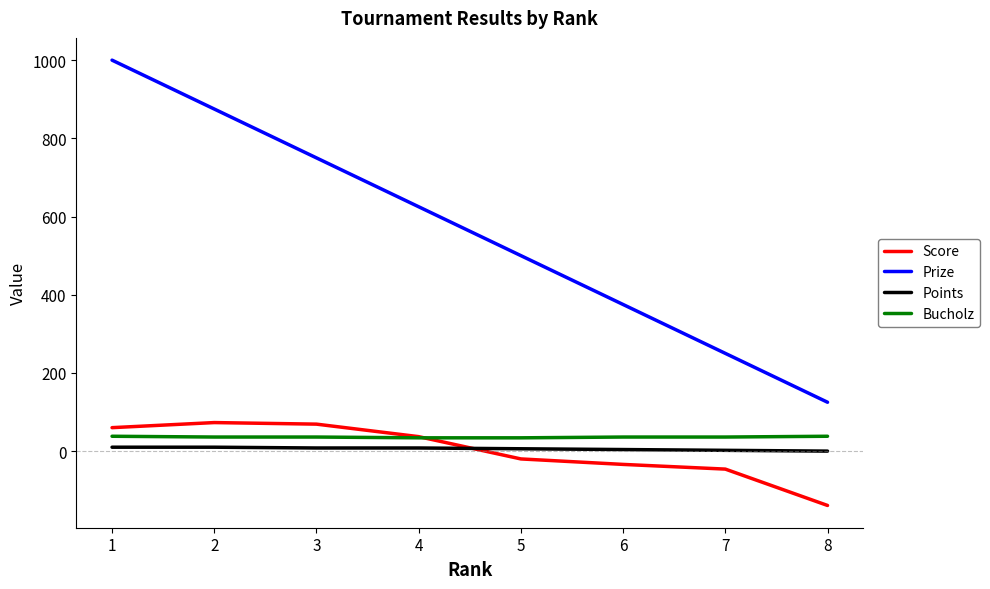

What is the difference between the highest and lowest values at 2?

865